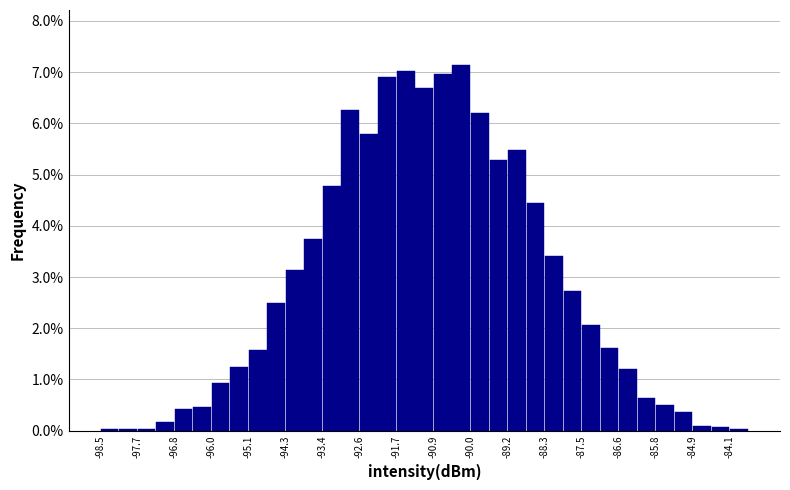

Which range on the x-axis has the tallest bar?

-90.4 to -90.0